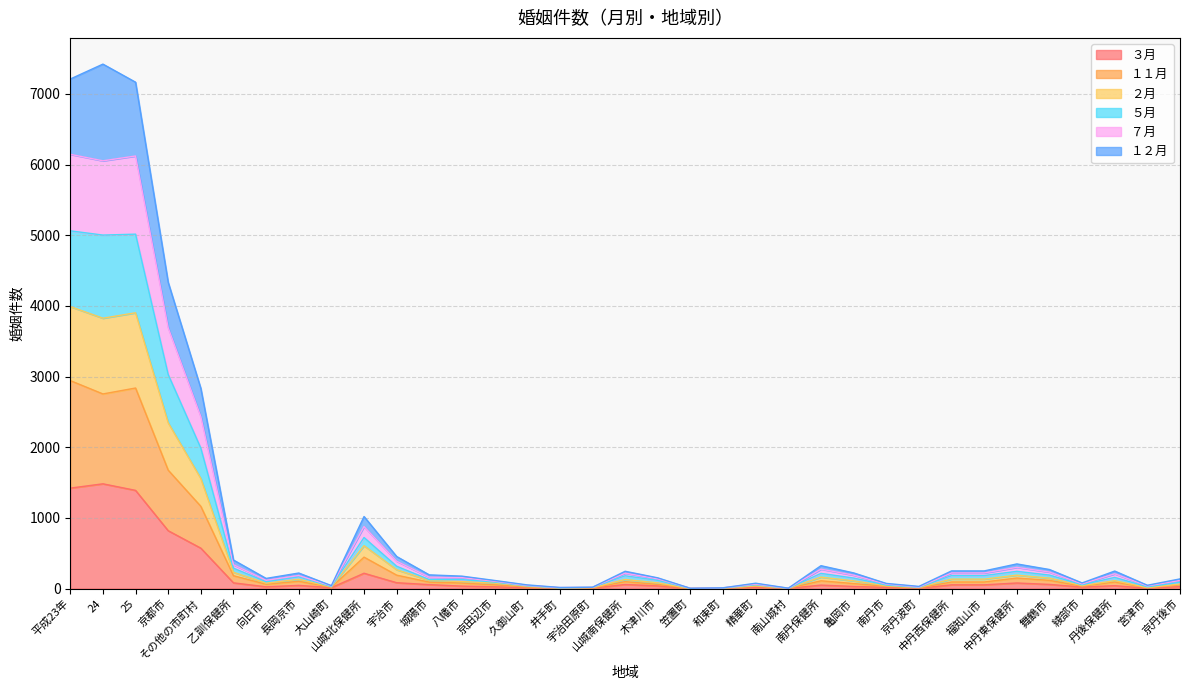

What position from the right is 宇治市?

25